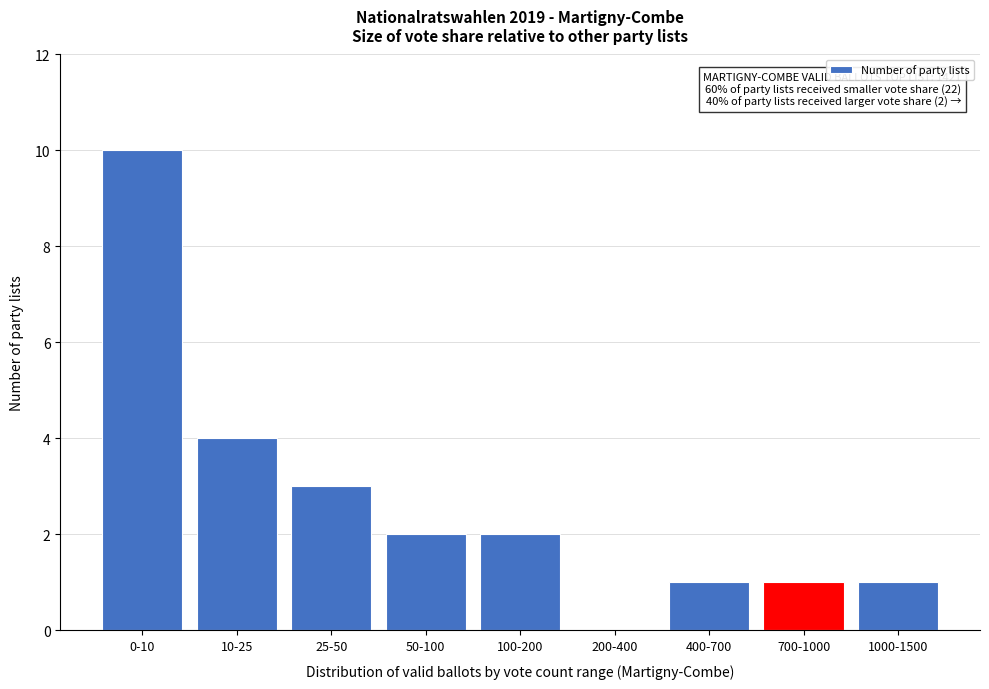

Reading left to right, list all the values displayed in this chart.

0-10=10	10-25=4	25-50=3	50-100=2	100-200=2	200-400=0	400-700=1	700-1000=1	1000-1500=1